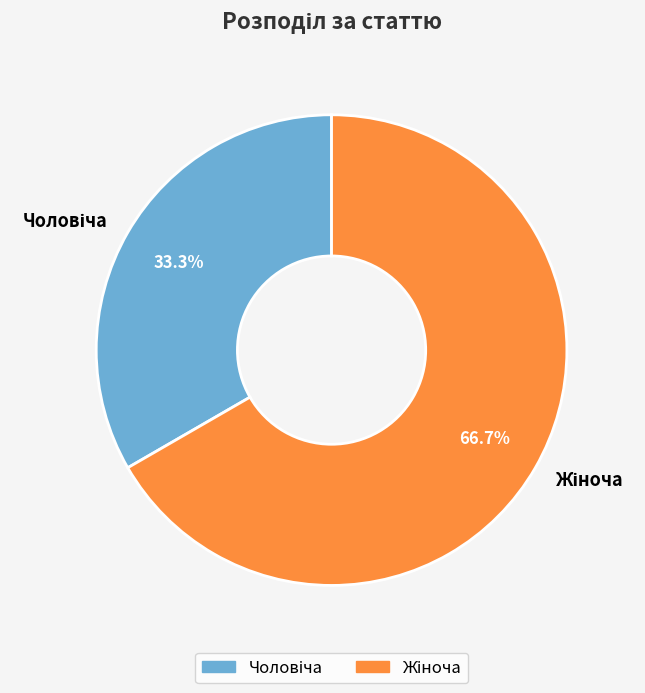

Is there any slice that represents more than half of the pie?

Yes